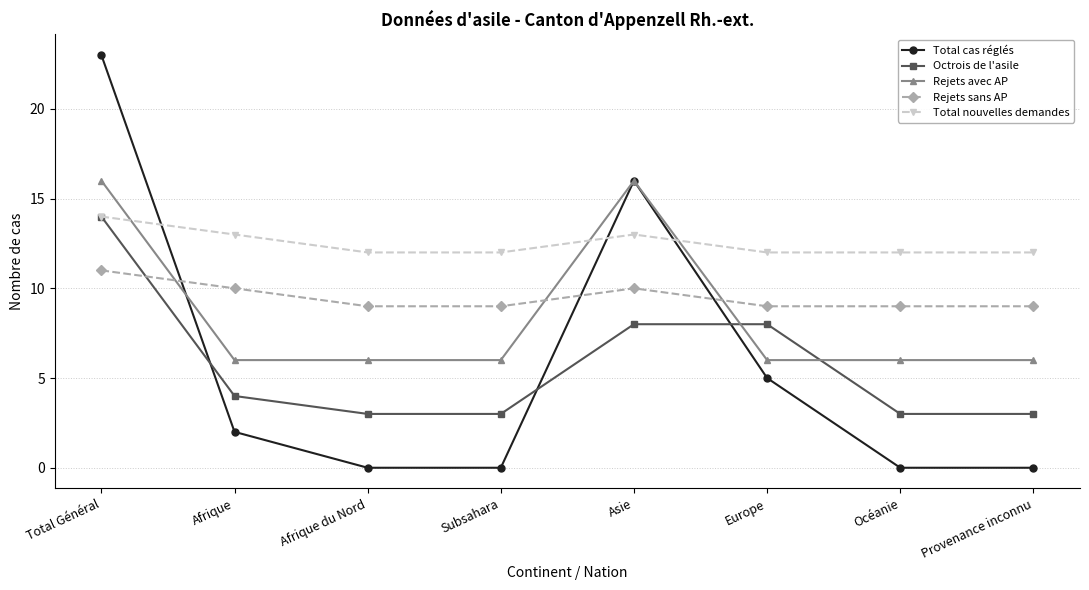

The value of Octrois de l'asile at Total Général is 20. True or false?

False